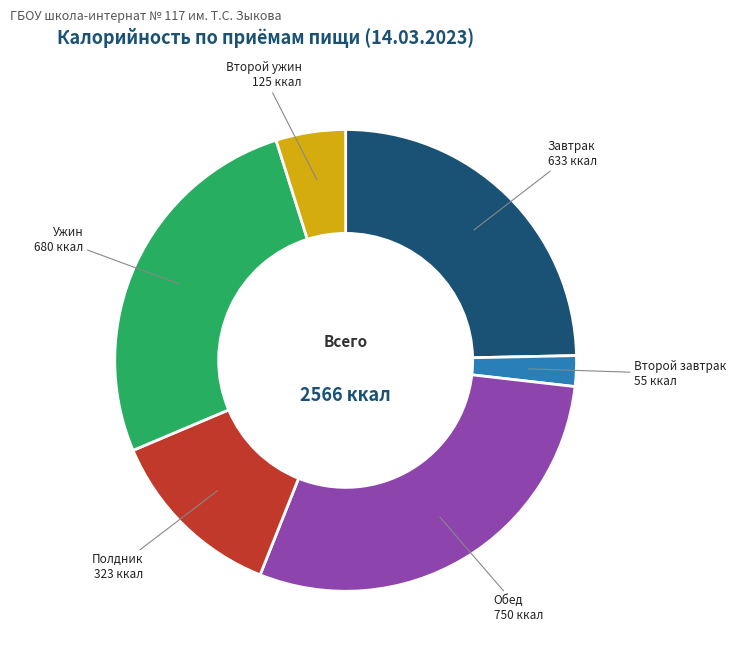

Rank the categories by value from highest to lowest.

Обед, Ужин, Завтрак, Полдник, Второй ужин, Второй завтрак